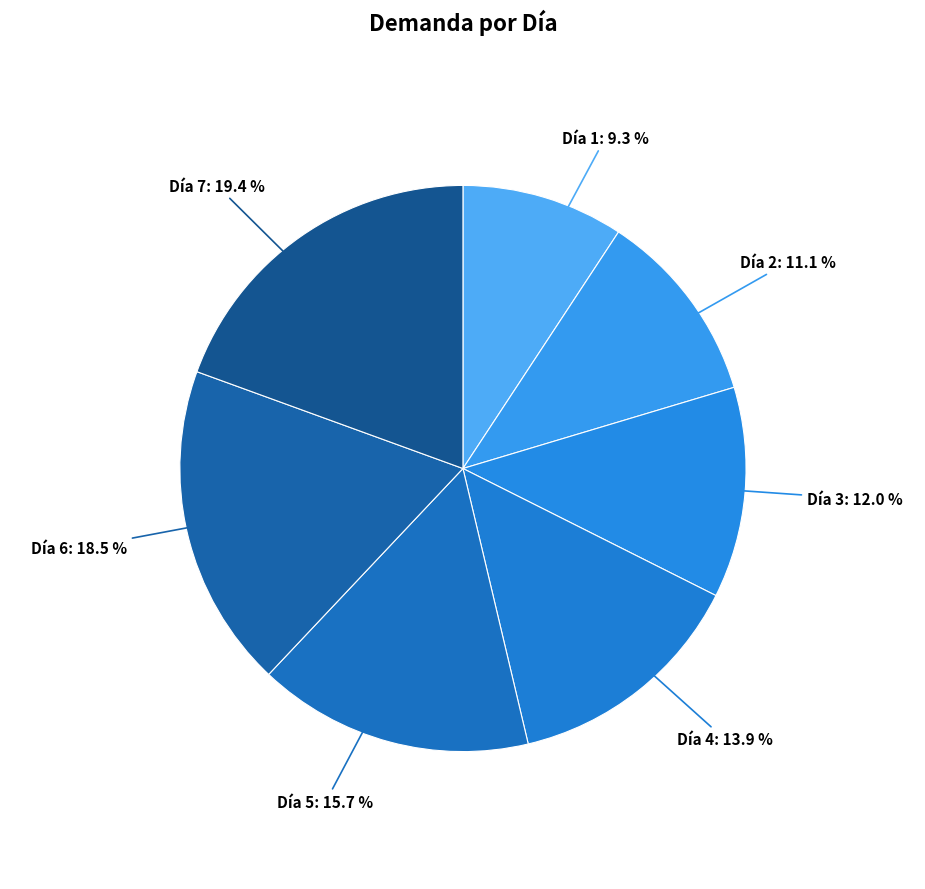

Which category has the smallest portion of the pie?

1